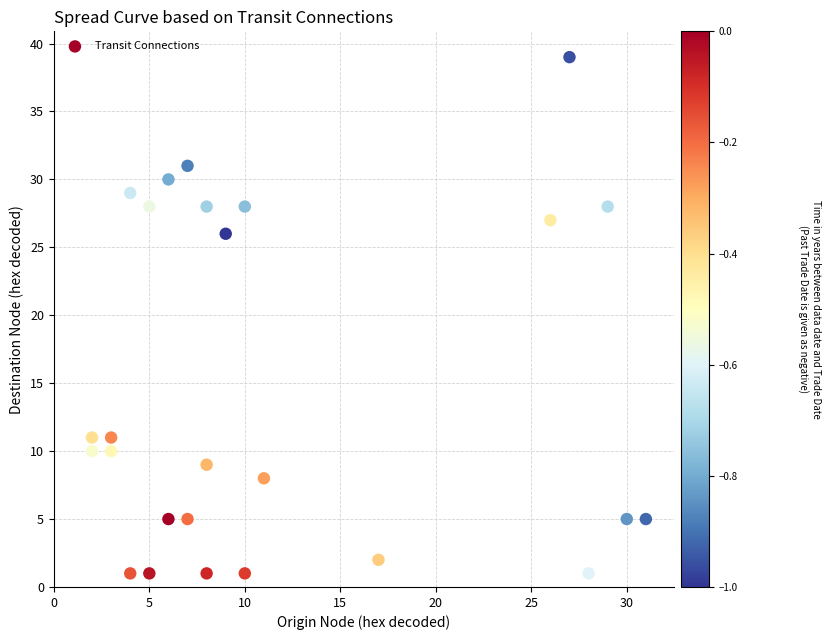

What is the range of X values (max minus min)?

29